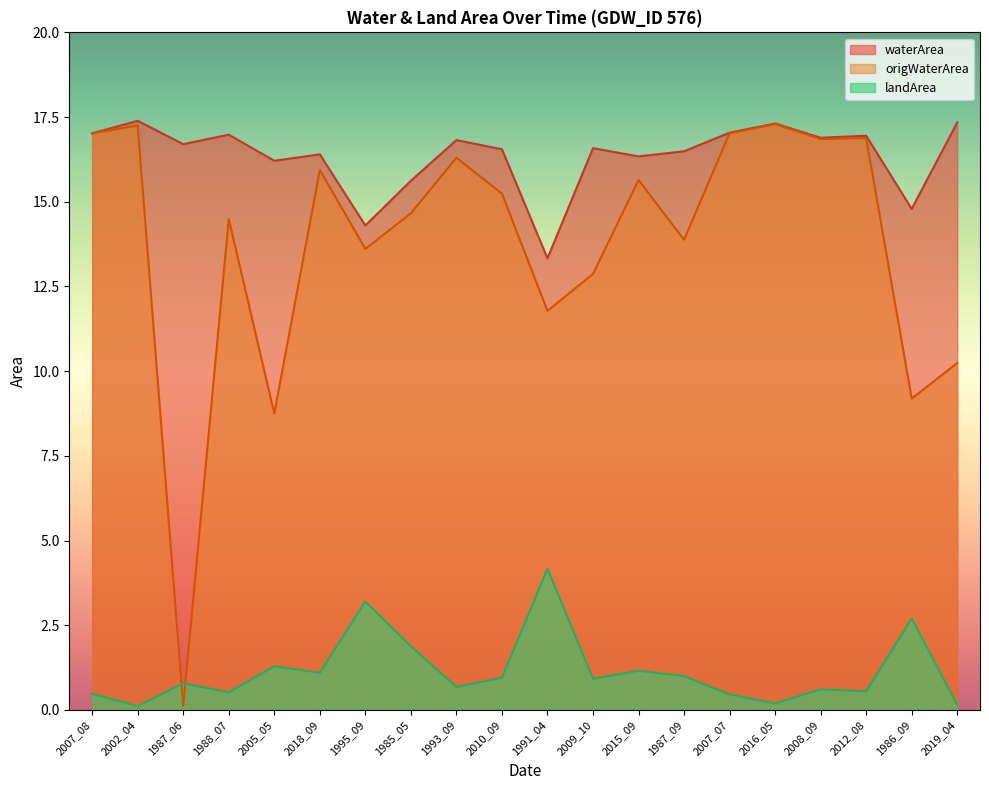

Which series has the widest spread of values?

origWaterArea